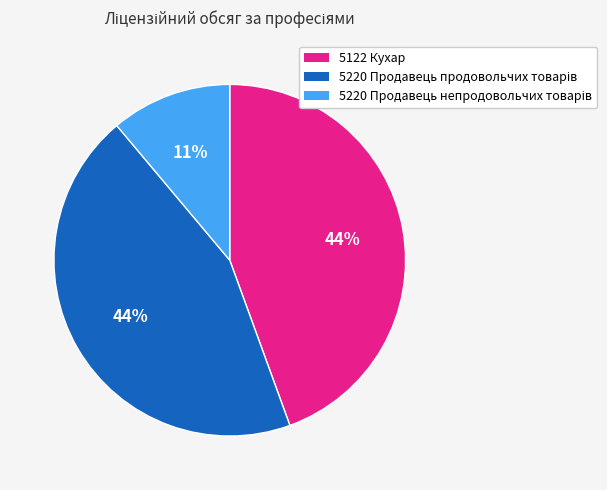

To the nearest percent, what percentage of the pie is 5122 Кухар?

44%